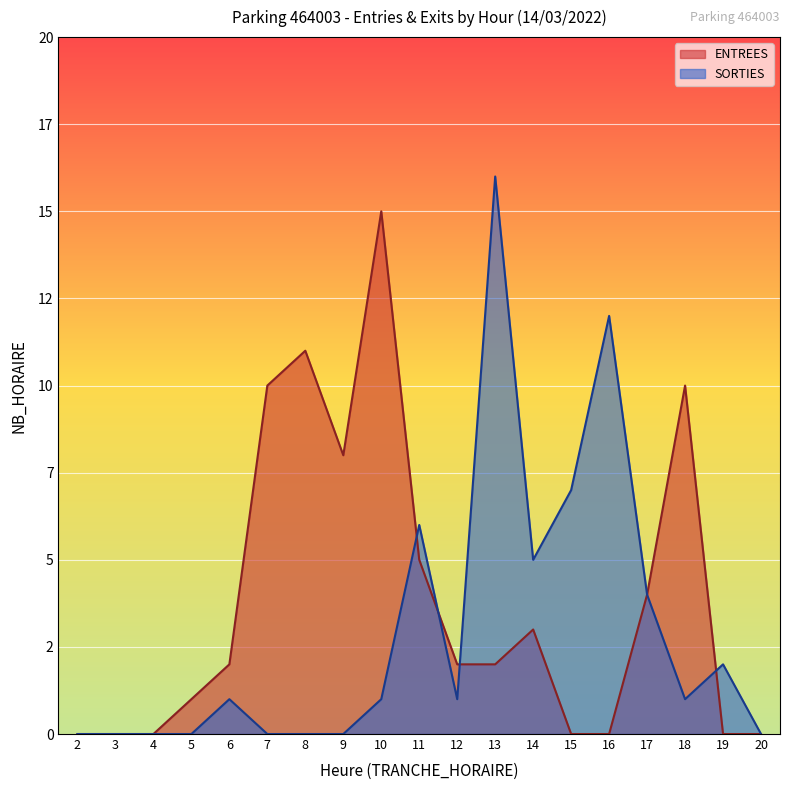

Which category has the highest value in the SORTIES series?

13